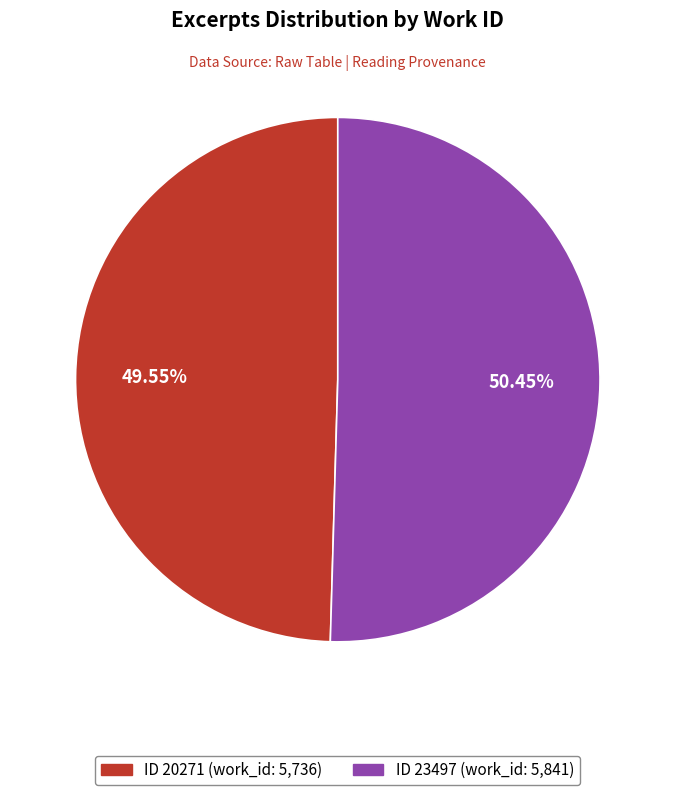

Count the number of slices in the pie.

2